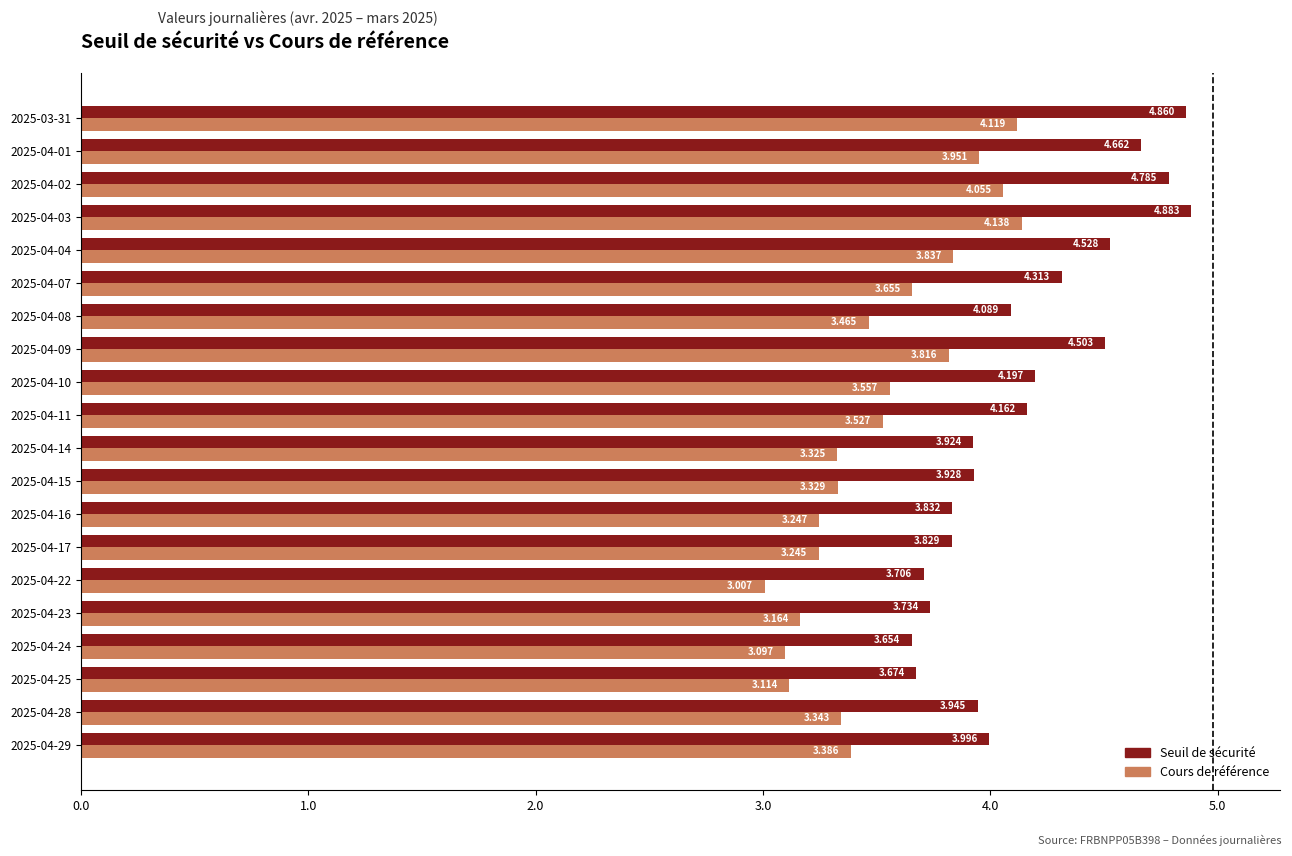

What are all the series names shown in the legend?

Seuil de sécurité, Cours de référence